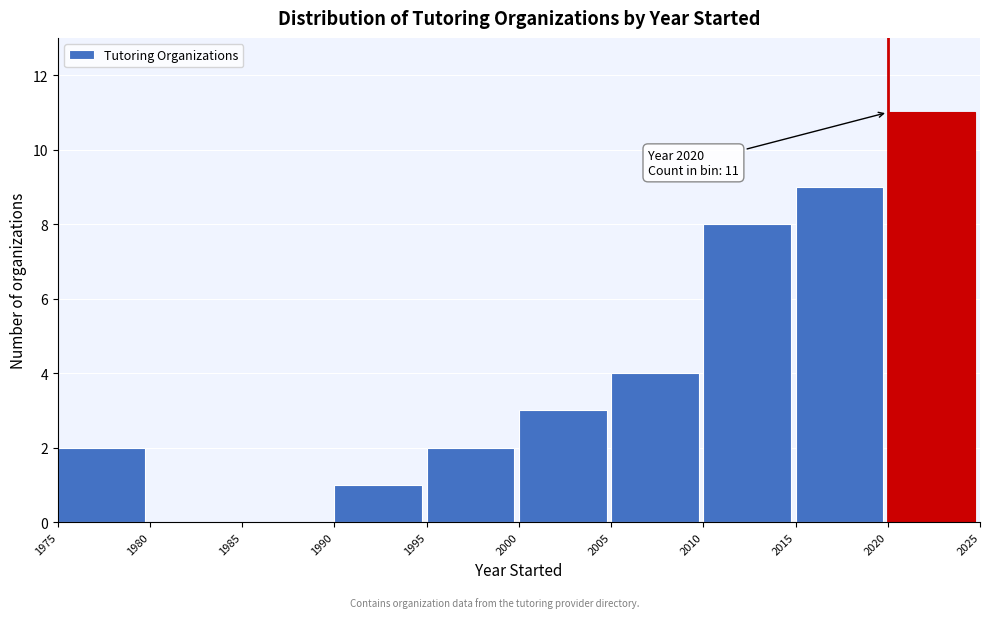

Which range on the x-axis has the tallest bar?

2020 to 2025